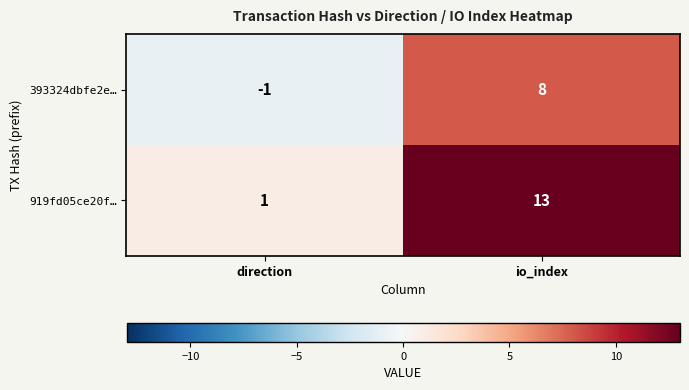

What is the approximate value of 919fd05ce20f… at io_index?

13